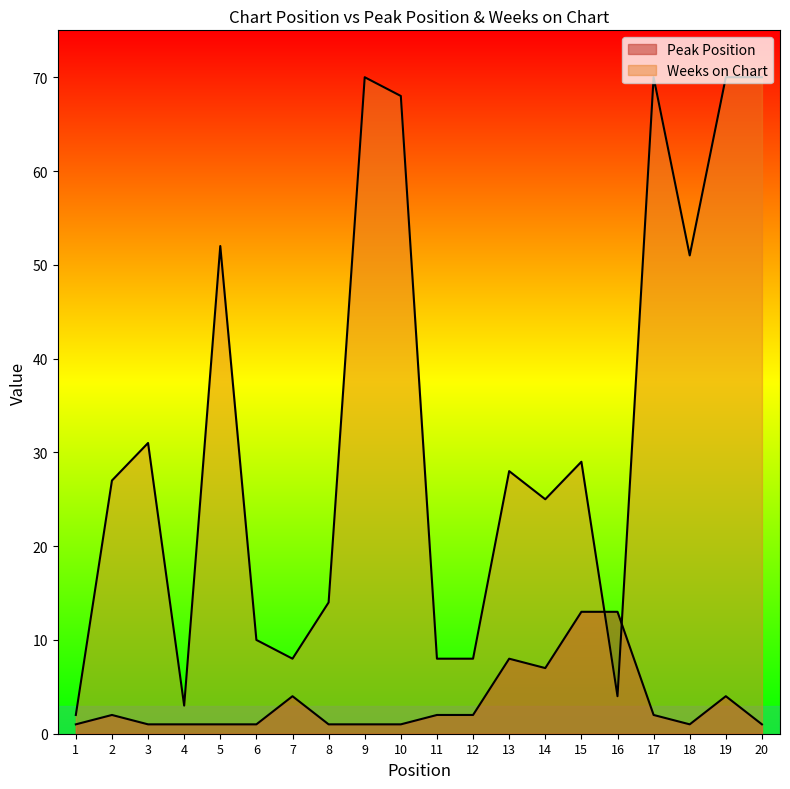

At which label is Peak Position closest to 7?

14